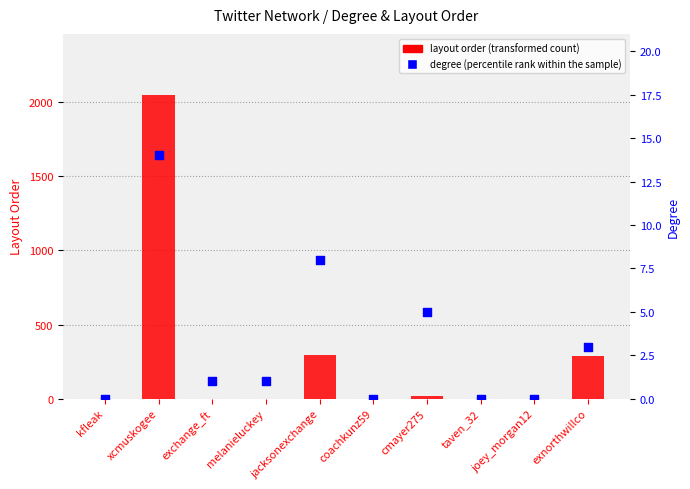

What is the total value across all series at coachkunz59?

1